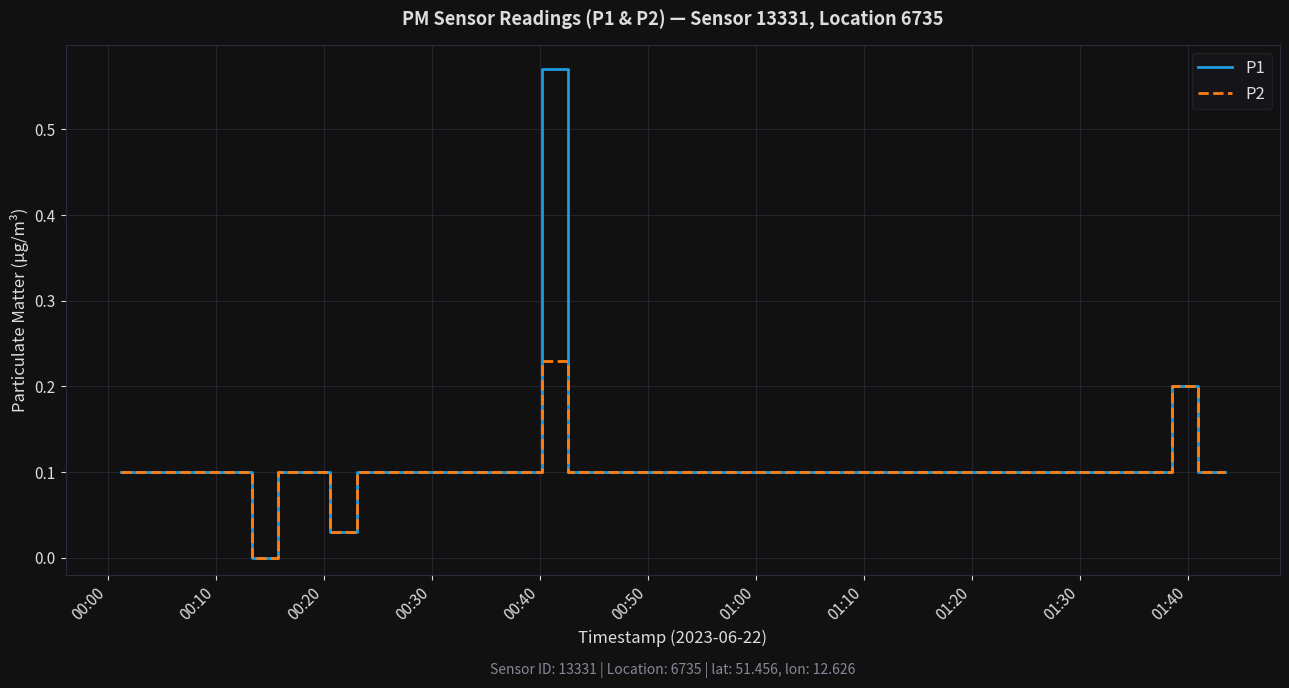

Rank the series by their maximum value, from lowest to highest.

P2, P1